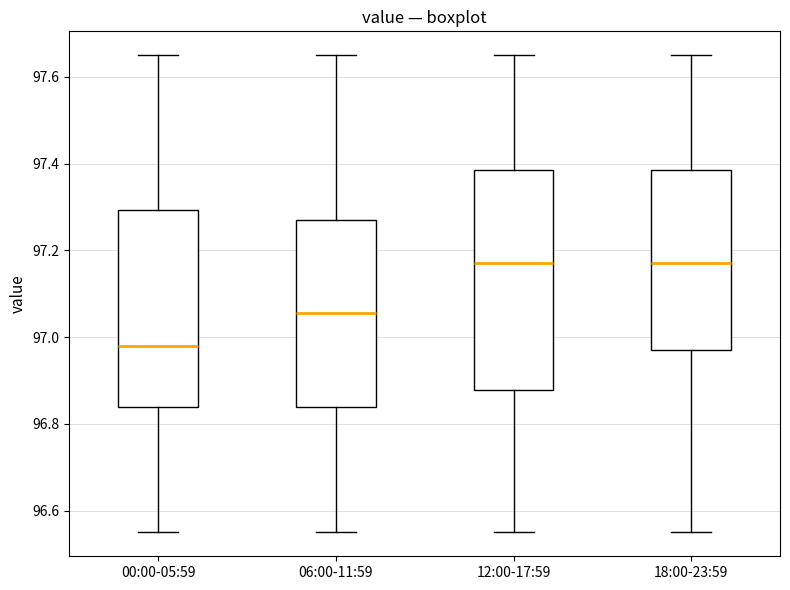

Comparing the boxes themselves (not the whiskers), which one is the tallest?

12:00-17:59